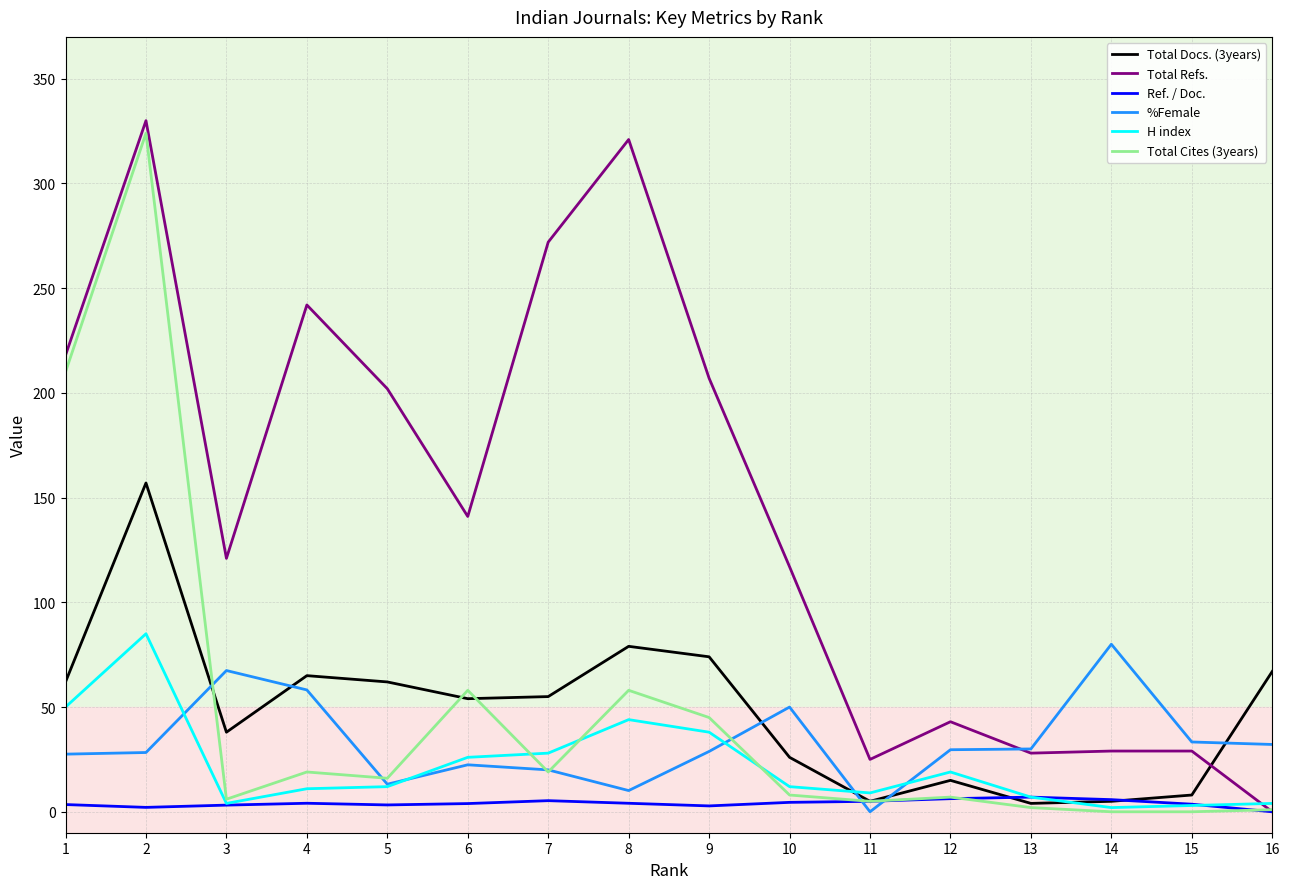

What are all the series names shown in the legend?

Total Docs. (3years), Total Refs., Ref. / Doc., %Female, H index, Total Cites (3years)